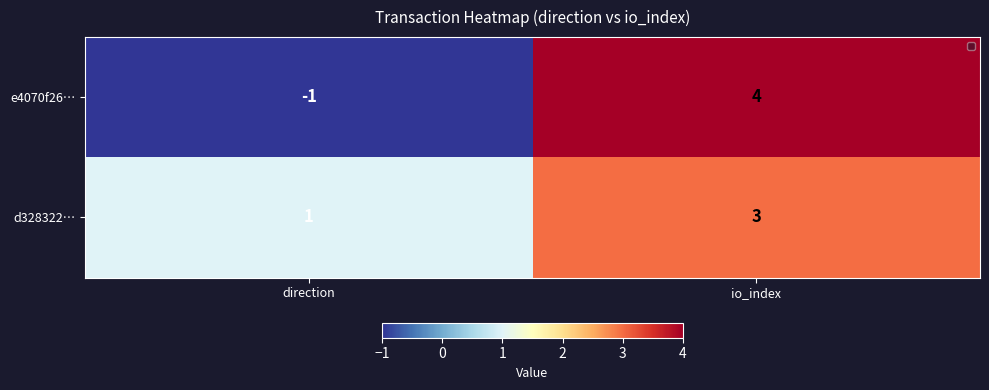

What value does the e4070f26… series have at io_index?

4